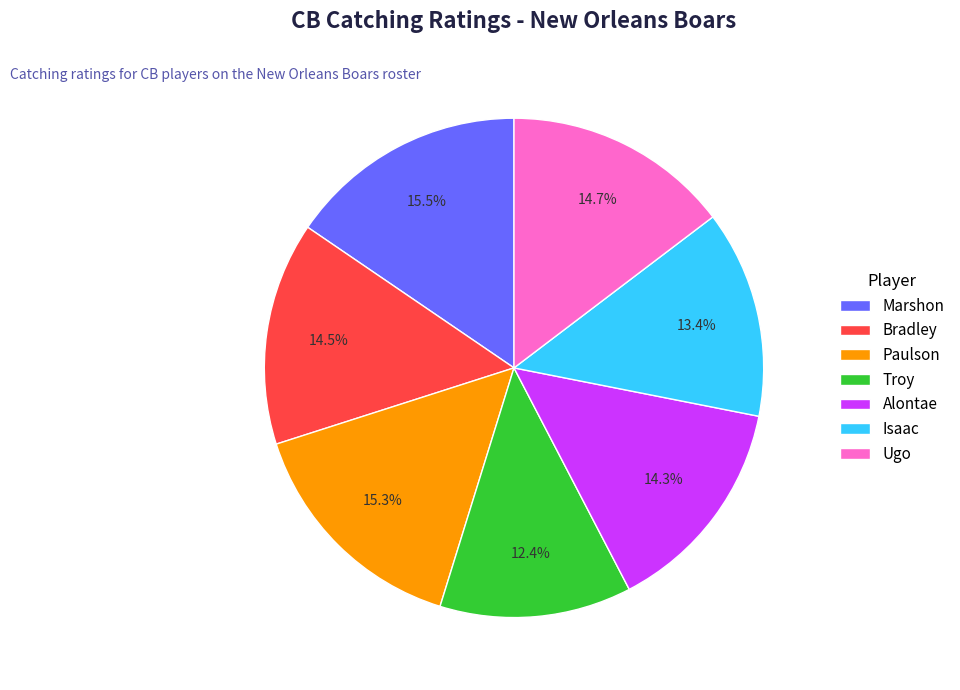

Which has a higher value, Ugo or Isaac?

Ugo